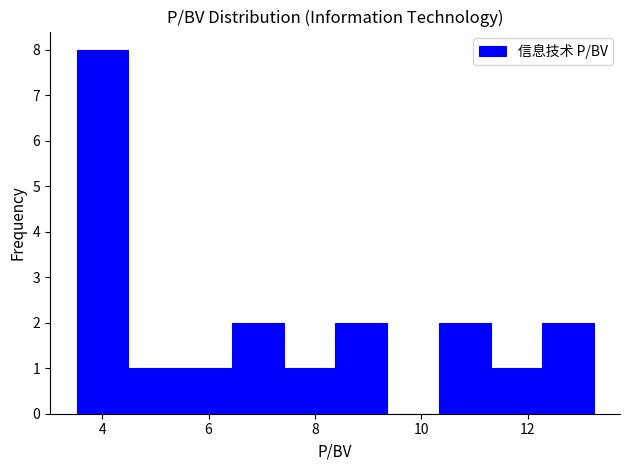

Over which range of the x-axis is the bar tallest?

3.6 to 4.4